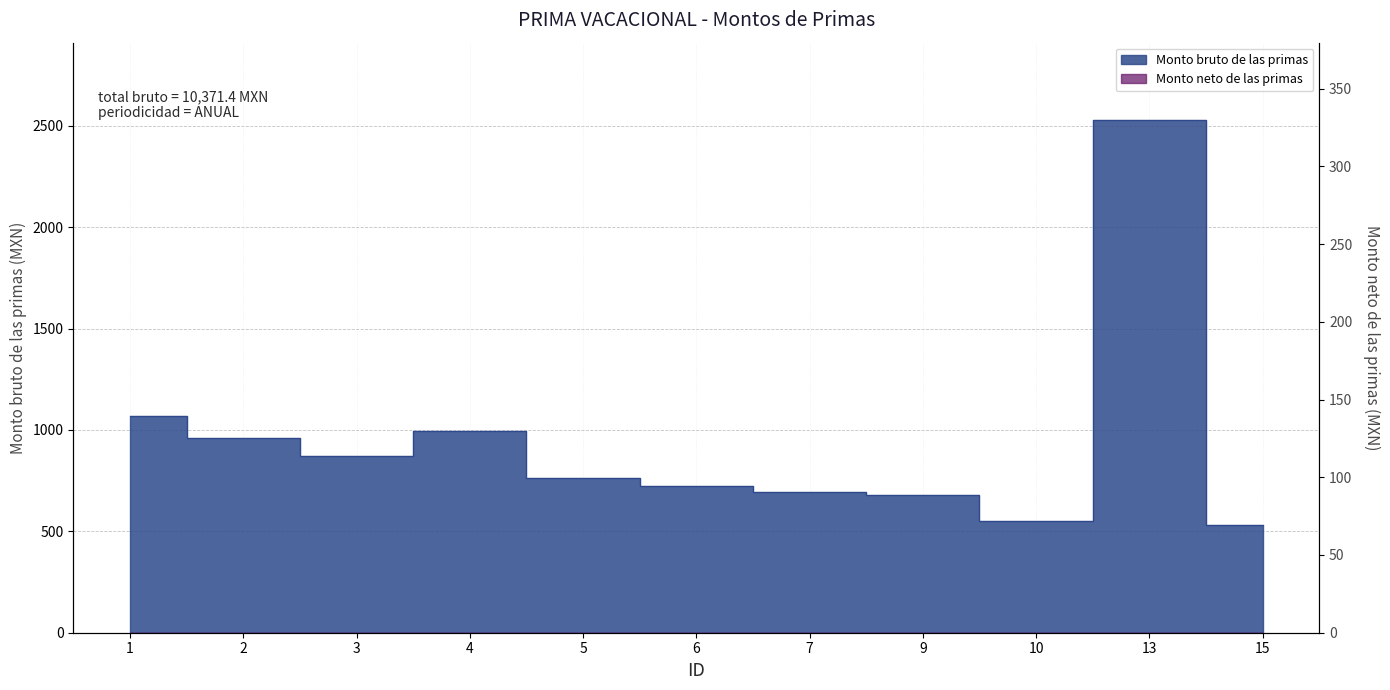

How many points are lower than both their immediate neighbors (excluding endpoints)?

2